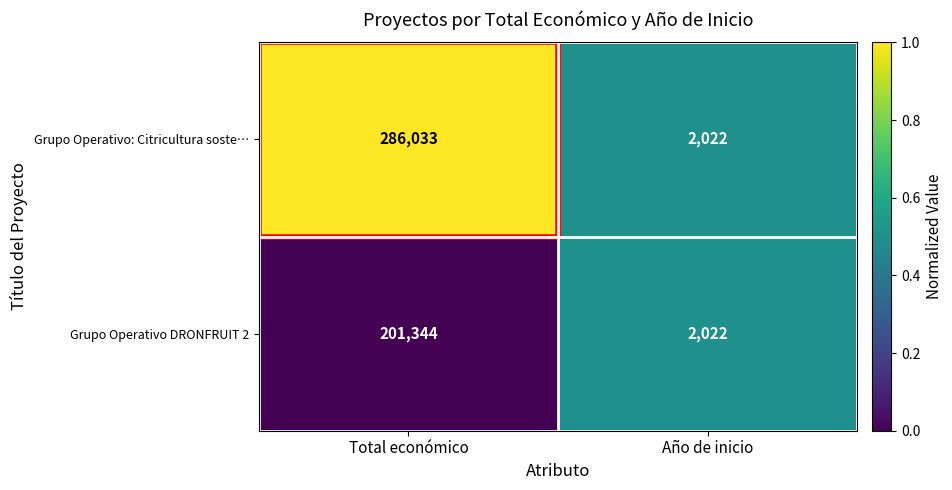

List the series in order of their overall mean, highest first.

Grupo Operativo: Citricultura soste…, Grupo Operativo DRONFRUIT 2